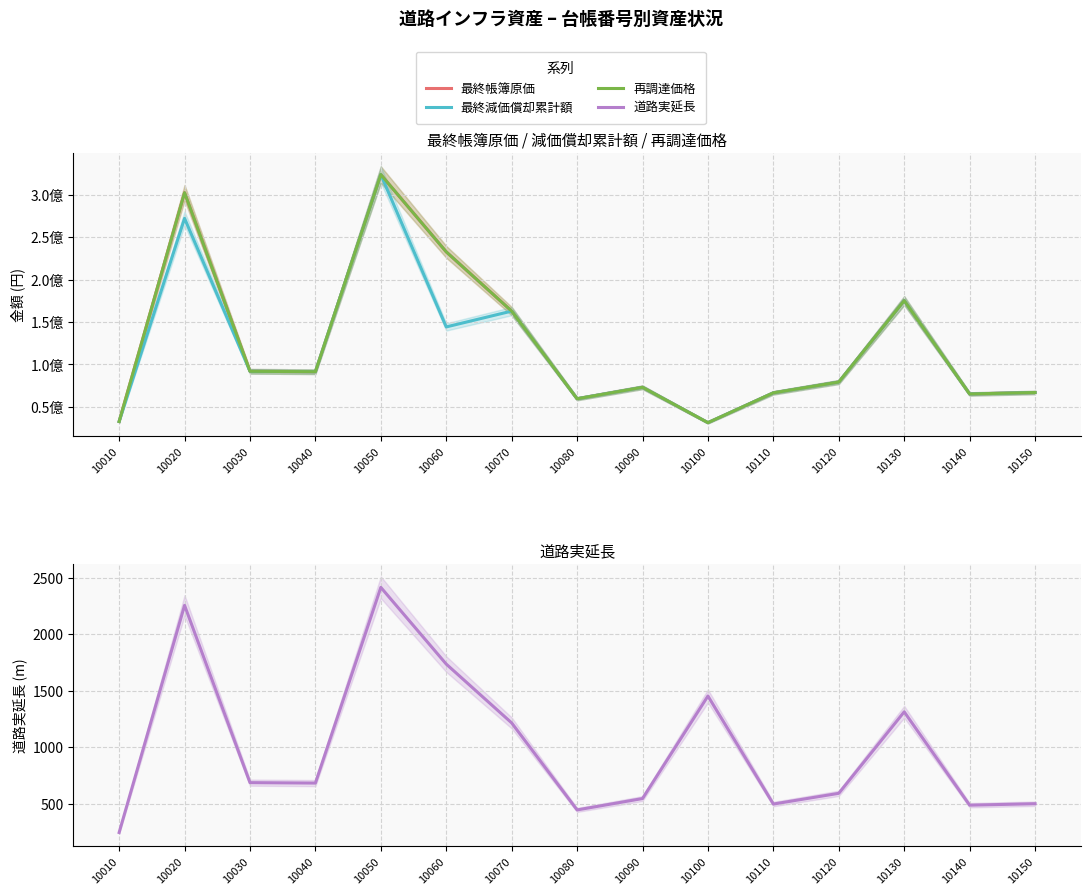

Does the chart have visible grid lines?

Yes